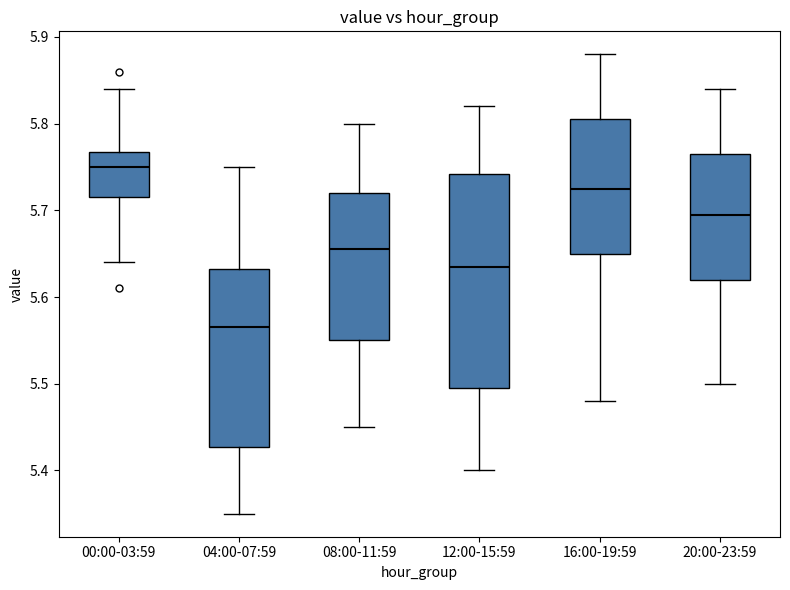

Comparing the boxes themselves (not the whiskers), which one is the tallest?

12:00-15:59